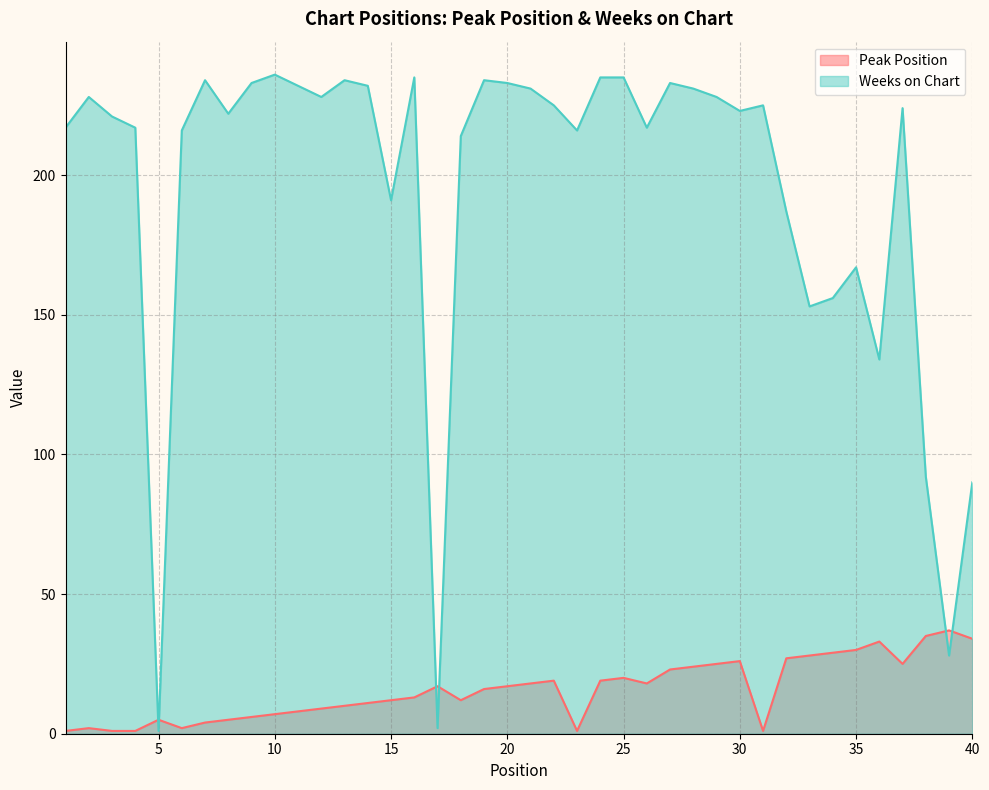

What is the total value across all series at 37?

249